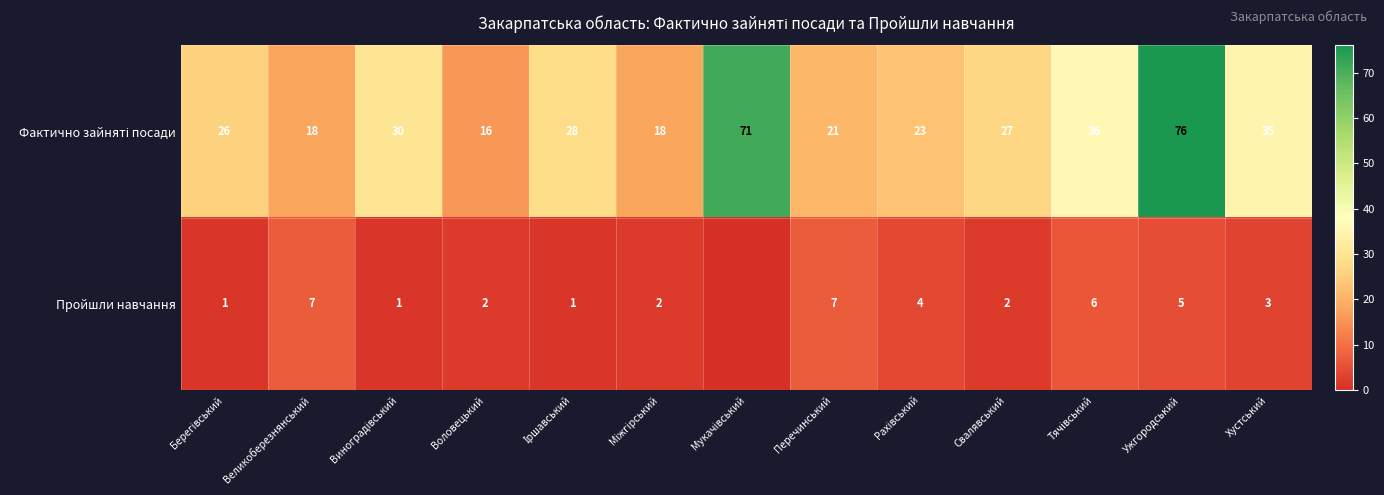

What is the difference between the highest and lowest values at Воловецький?

14